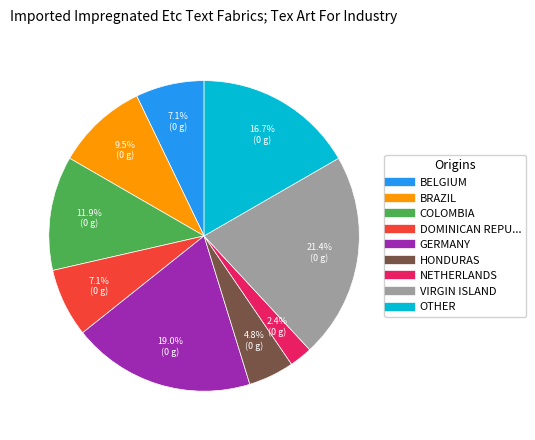

Is there any slice that represents more than half of the pie?

No